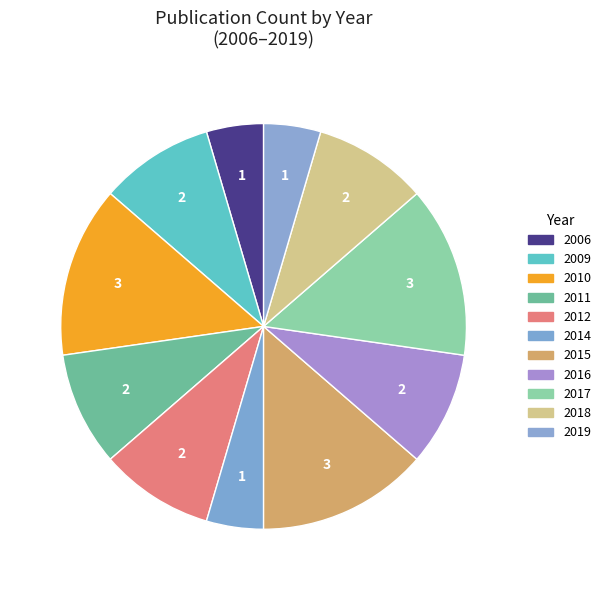

Is there any slice that represents more than half of the pie?

No